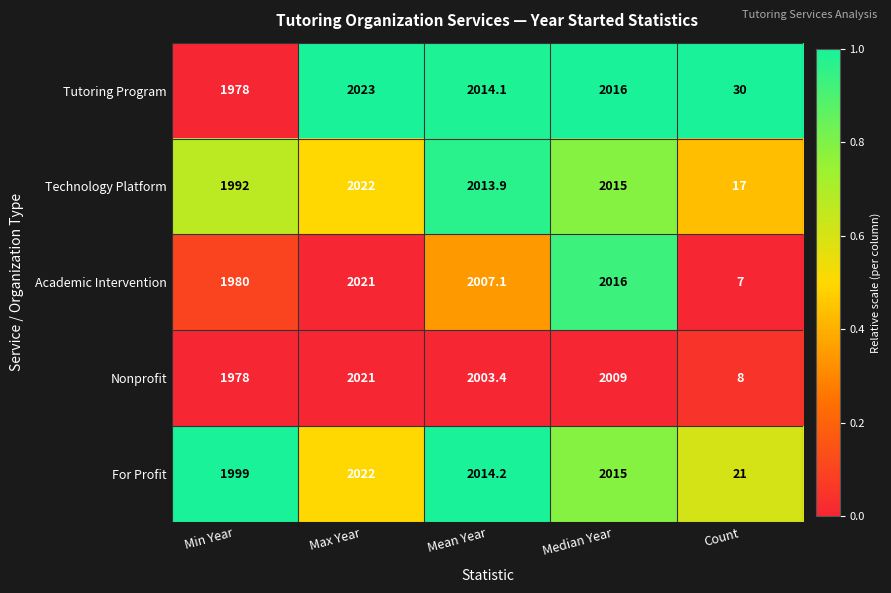

True or false: Technology Platform has a value of 2022.0 at Max Year.

True